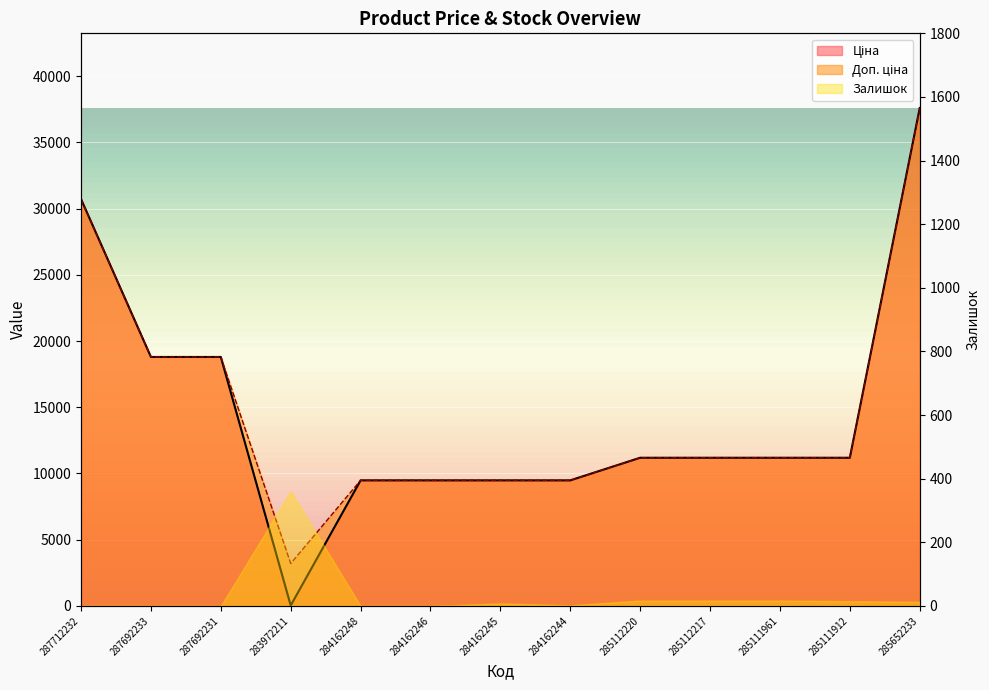

How many values in the Доп. ціна series exceed 11188?

8